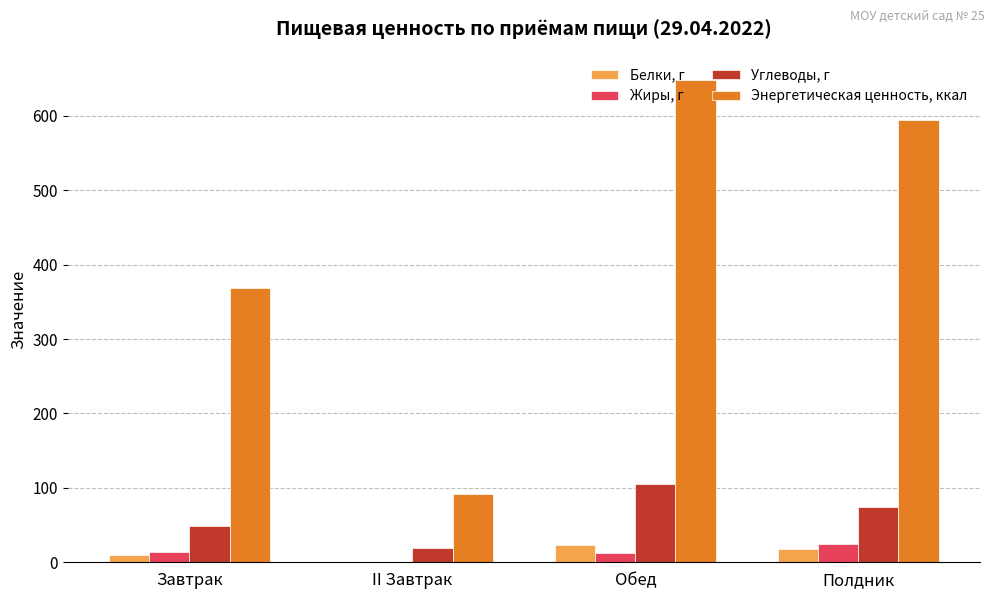

What is the difference between the Энергетическая ценность, ккал values at II Завтрак and Обед?

557.0